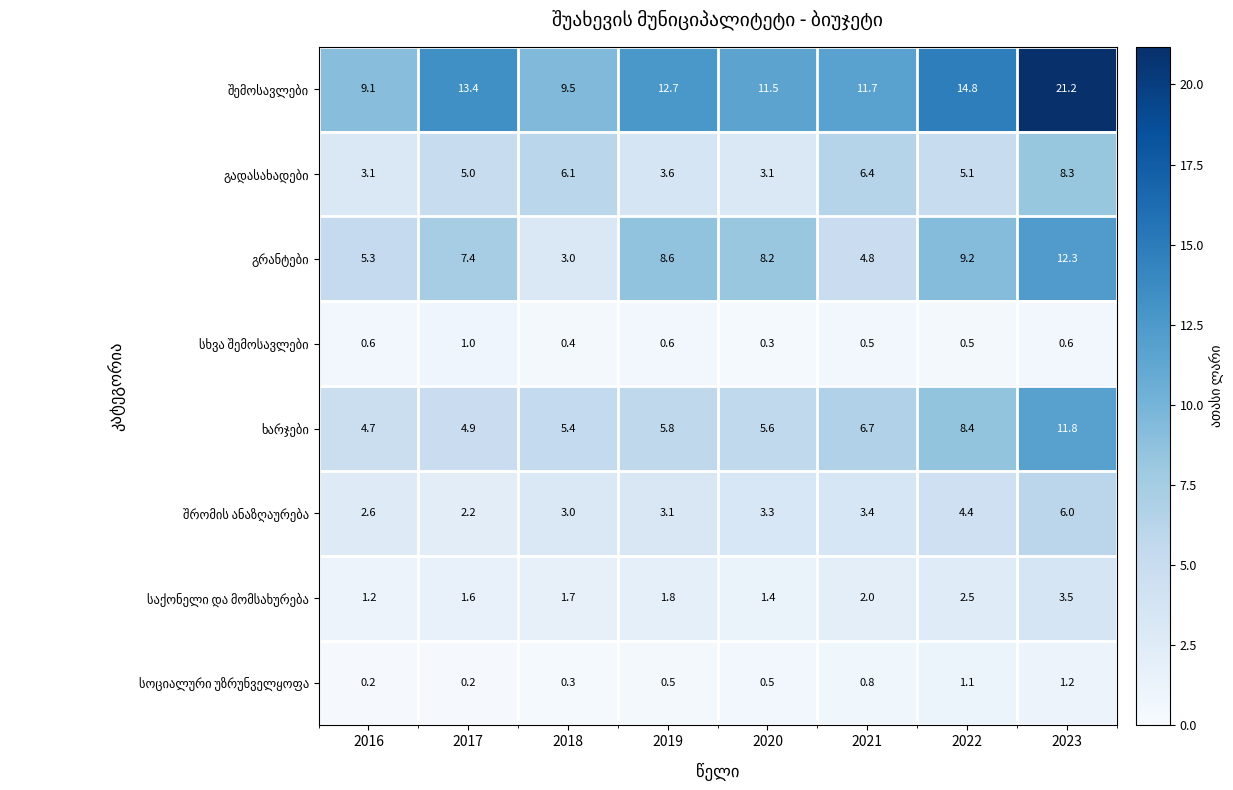

What is the smallest value displayed?

0.2